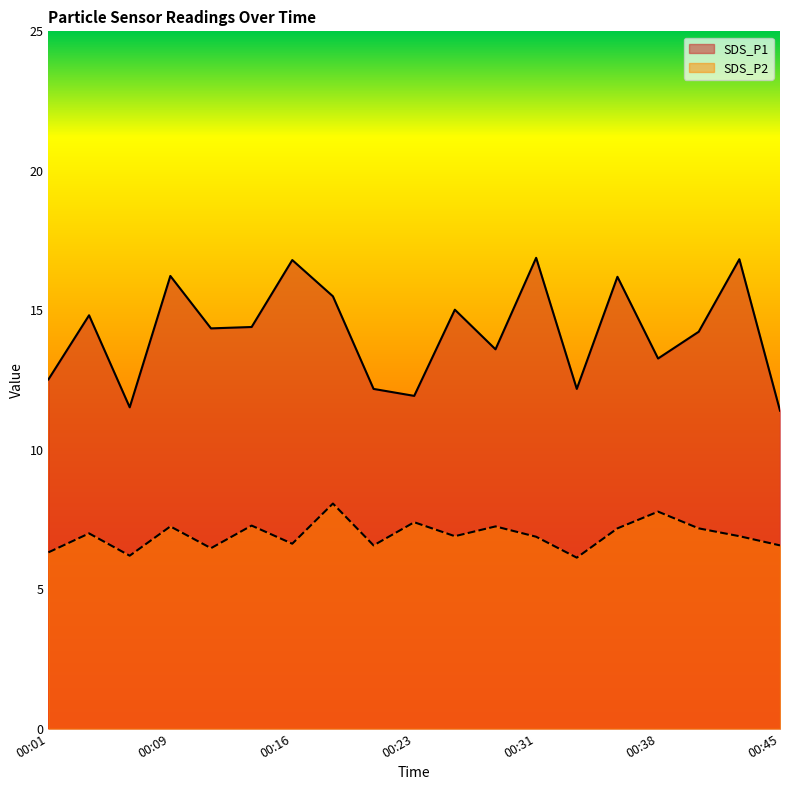

True or false: SDS_P1 and SDS_P2 cross at least once.

False